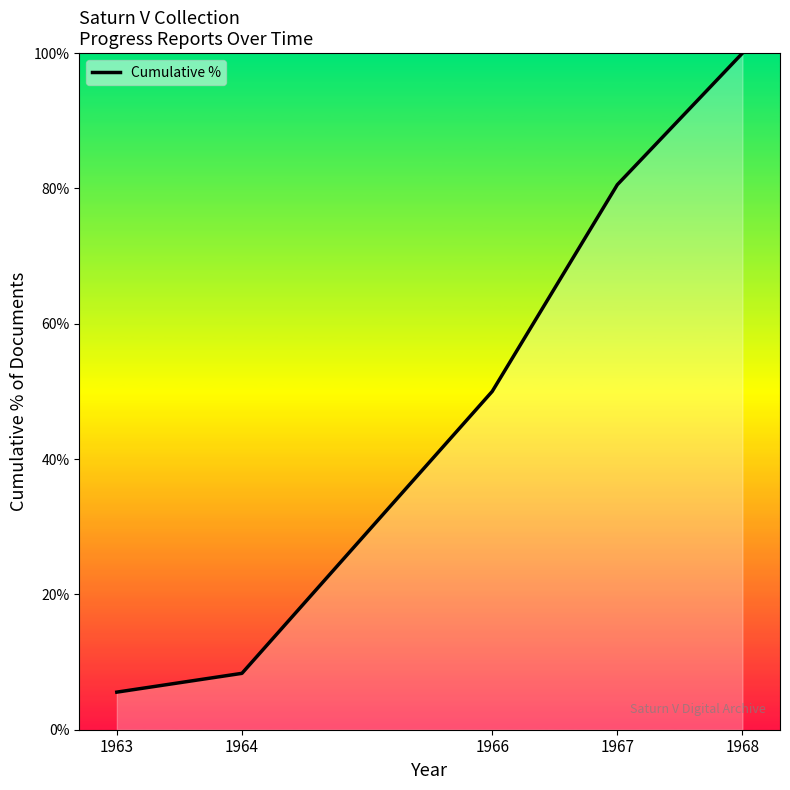

Rank the categories by value from highest to lowest.

1968, 1967, 1966, 1964, 1963